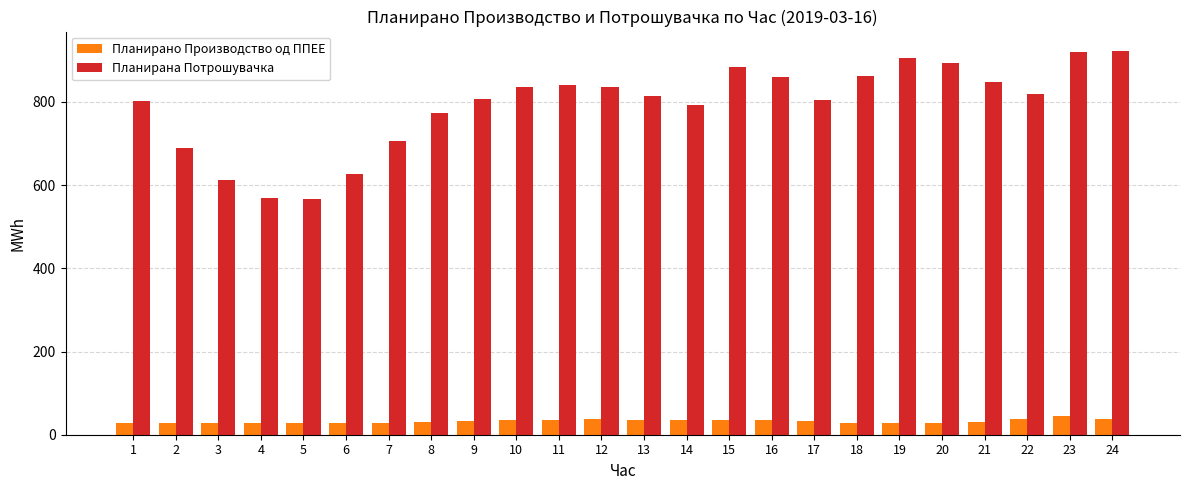

List the series in order of their peak value, lowest first.

Планирано Производство од ППЕЕ, Планирана Потрошувачка